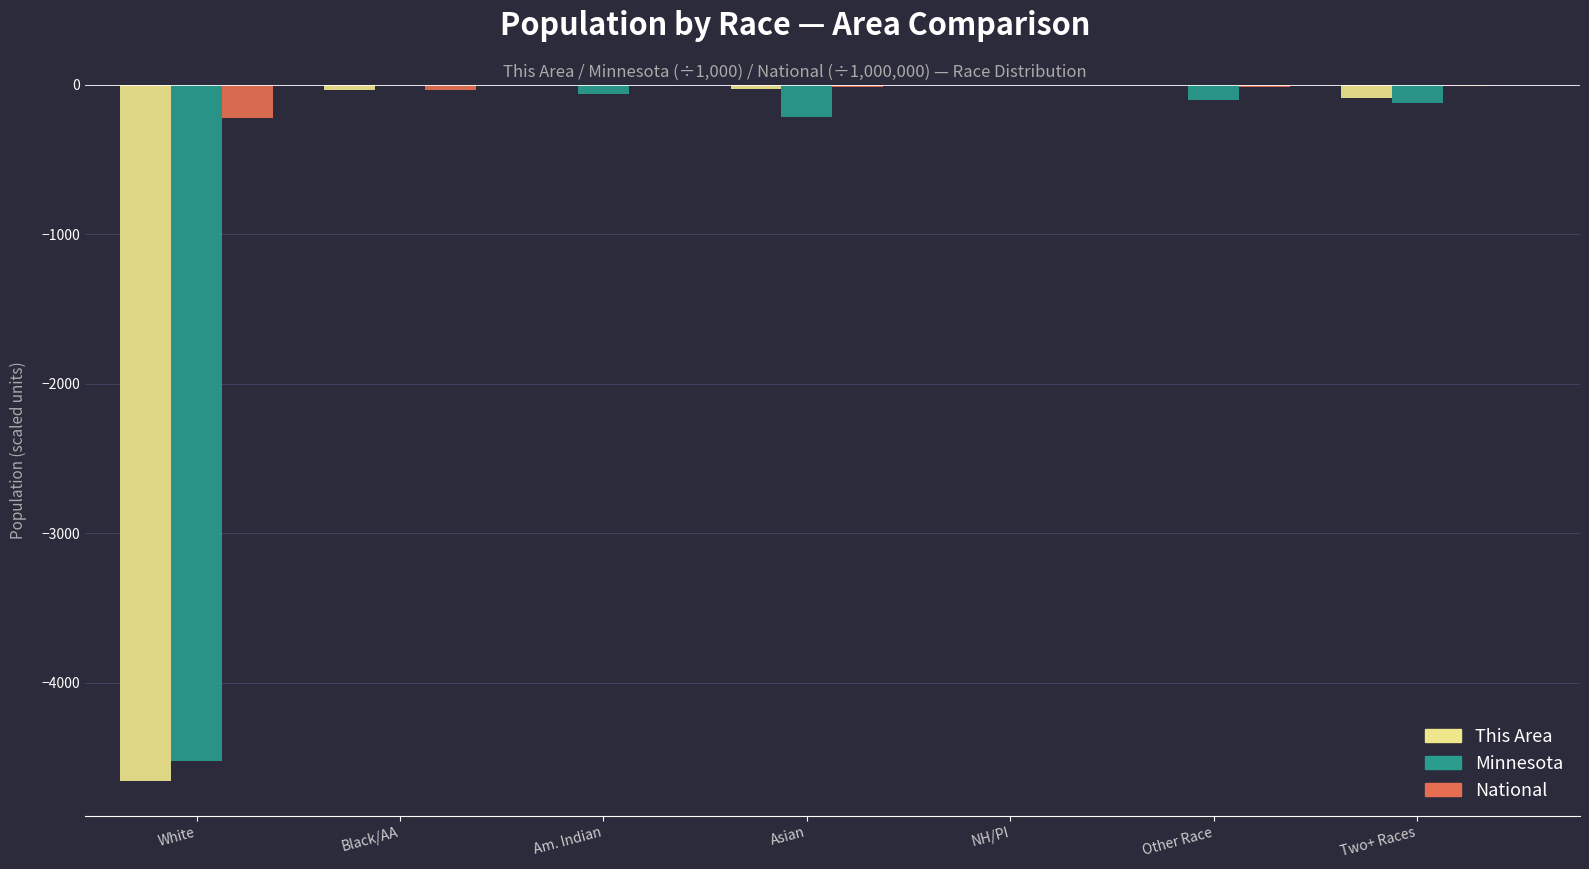

What is the total value across all series at Two+ Races?

-222.2